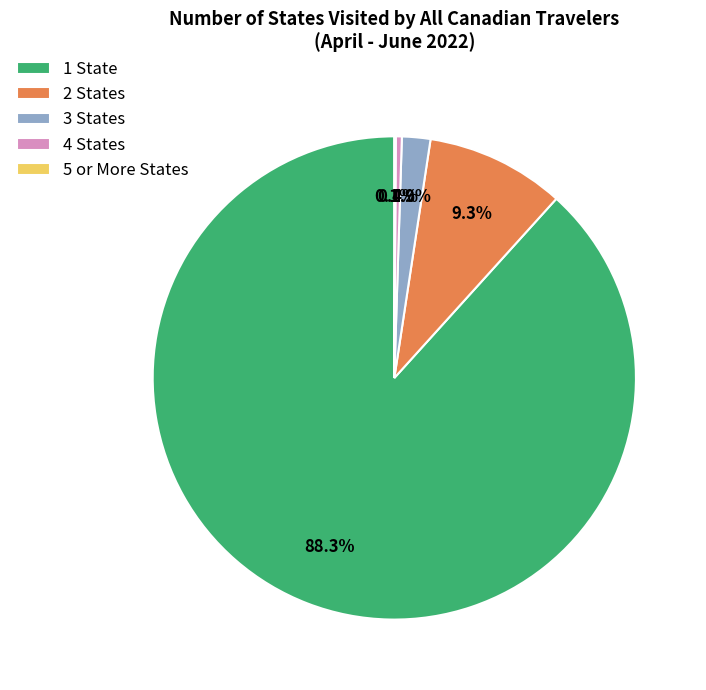

What is the largest slice in the pie chart?

1 State